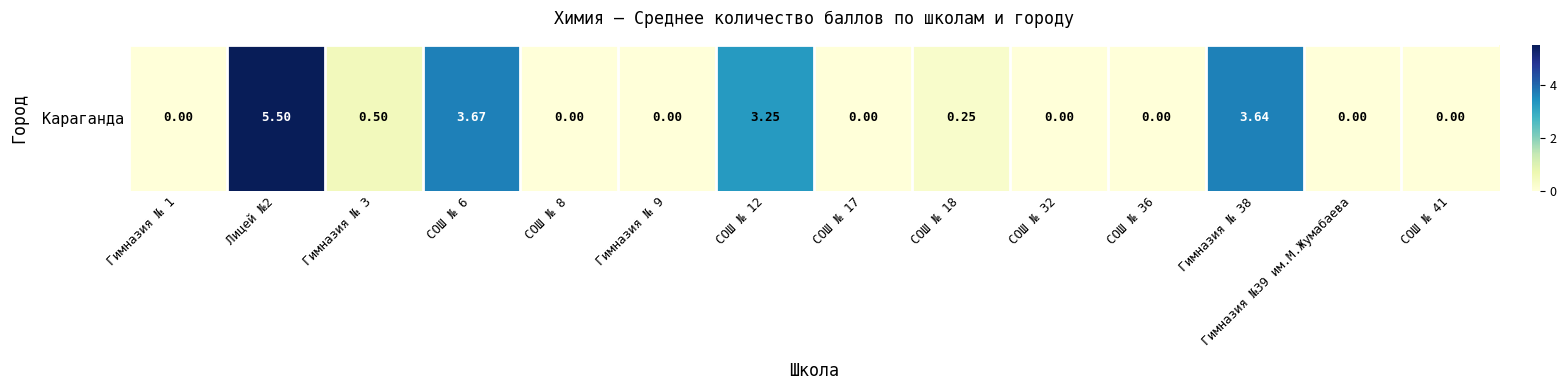

What is the average value?

1.2